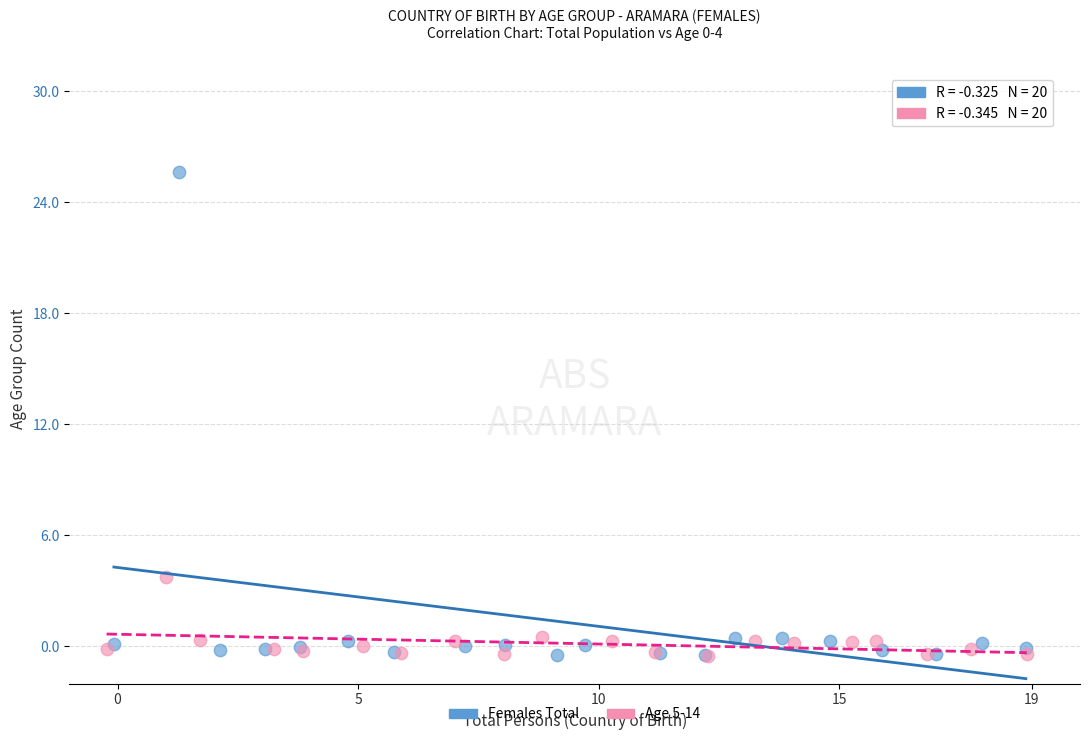

Which series has the largest Y range (max minus min)?

Females Total